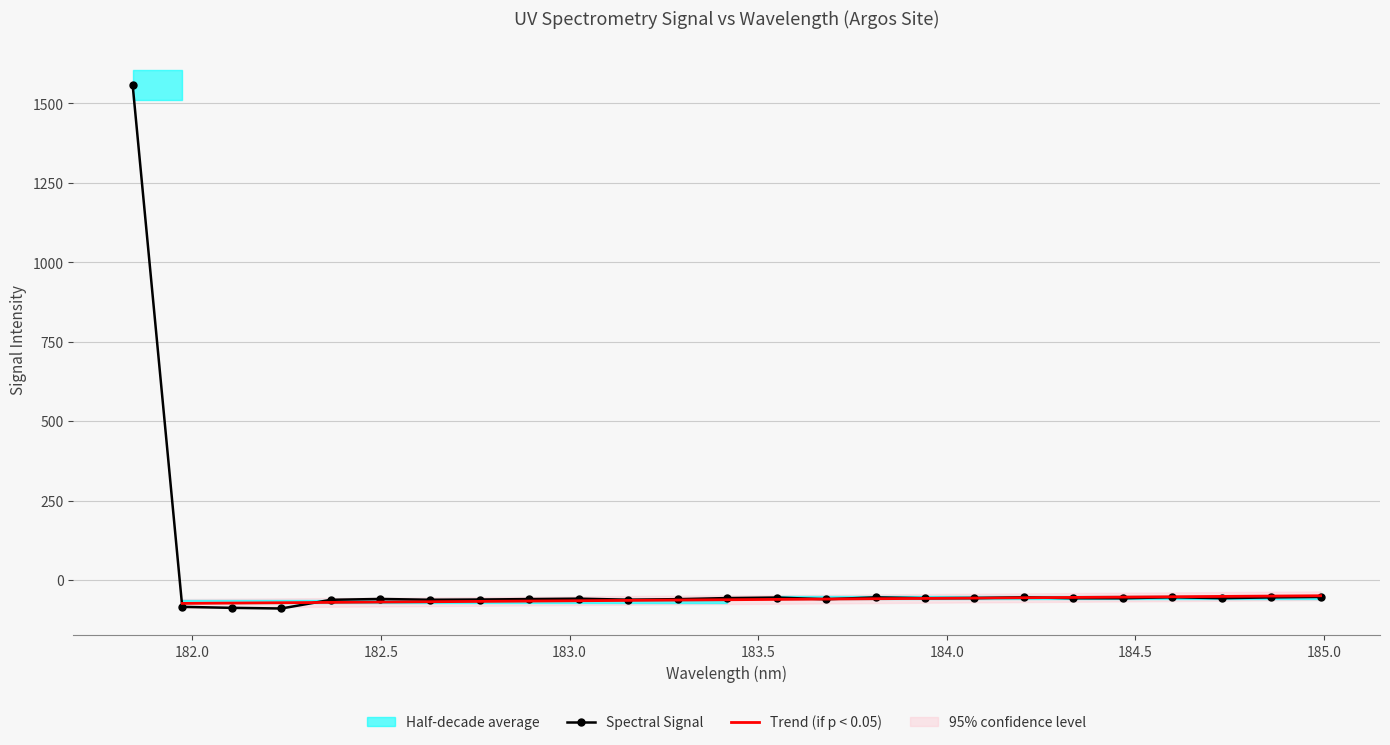

Reading left to right, what are all the values shown in this chart?

181.8418=1557.5	181.9732053322=-84.2	182.1045947288=-87.4	182.2359681898=-89.4	182.3673257152=-62.0	182.498667305=-59.4	182.6299929592=-61.9	182.7613026778=-61.1	182.8925964608=-59.7	183.0238743082=-58.5	183.15513622=-61.6	183.2863821962=-60.0	183.4176122368=-56.6	183.5488263418=-54.9	183.6800245112=-60.2	183.811206745=-54.4	183.9423730432=-56.9	184.0735234058=-56.6	184.2046578328=-54.1	184.3357763242=-57.0	184.46687888=-57.1	184.5979655002=-54.0	184.7290361848=-56.9	184.8600909338=-54.5	184.9911297472=-53.0